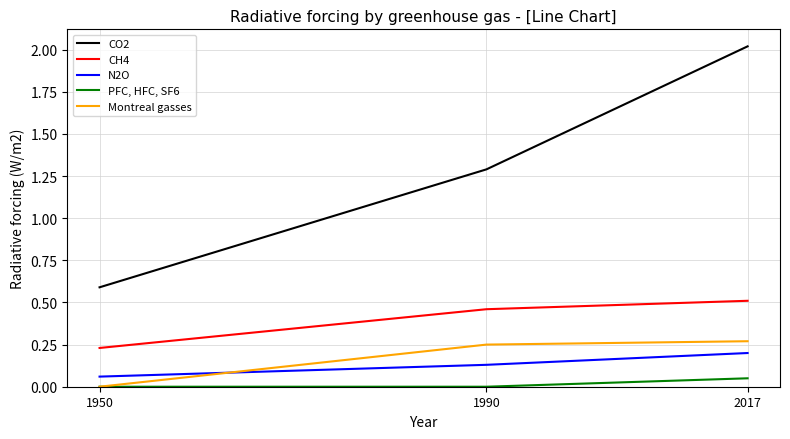

Which series has the widest spread of values?

CO2